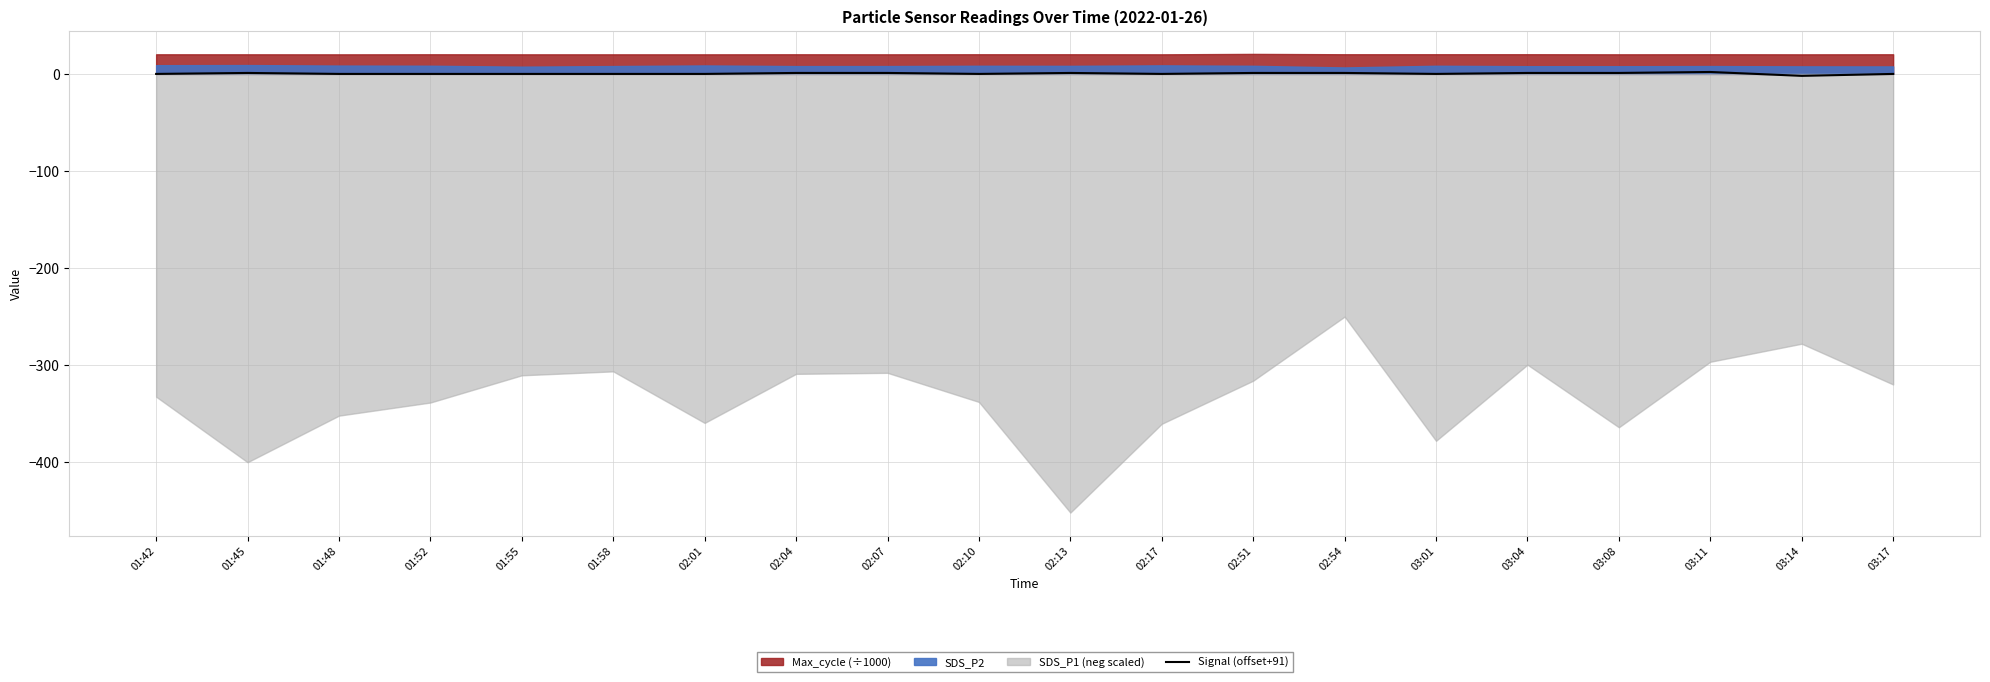

Rank the categories by value from lowest to highest.

03:14, 01:42, 01:48, 01:52, 01:55, 01:58, 02:01, 02:10, 02:17, 03:01, 03:17, 01:45, 02:04, 02:07, 02:13, 02:51, 02:54, 03:04, 03:08, 03:11